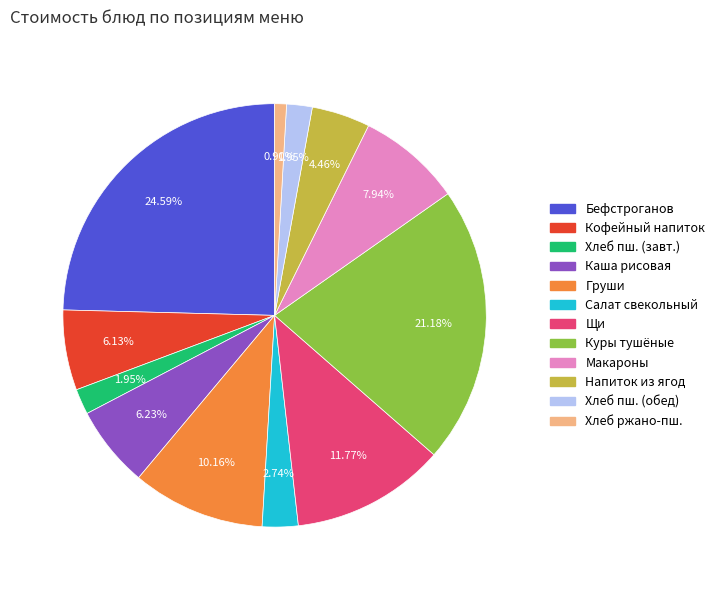

Is there a majority slice in this chart?

No